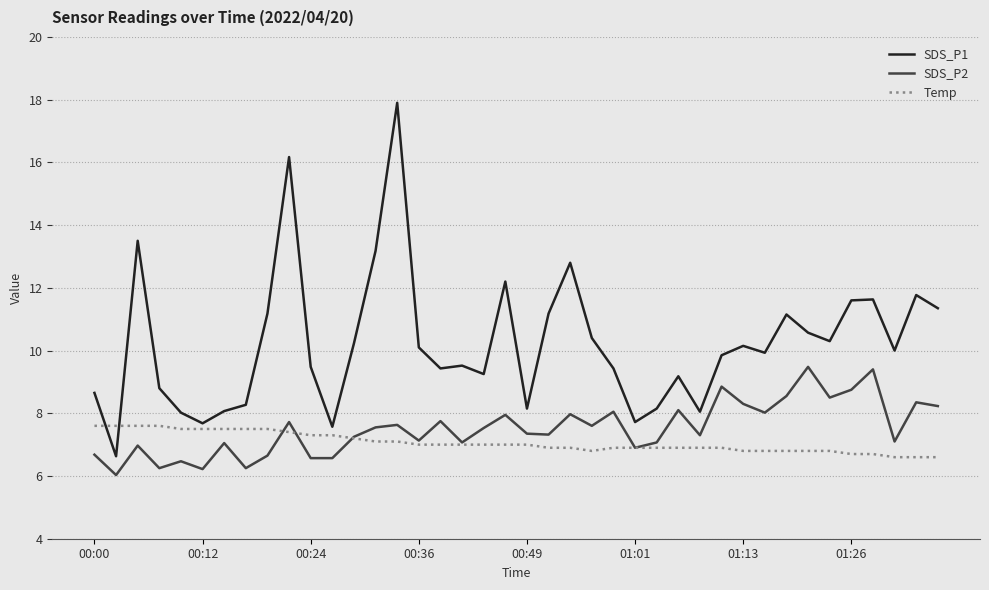

At how many categories does at least one series exceed 16?

2